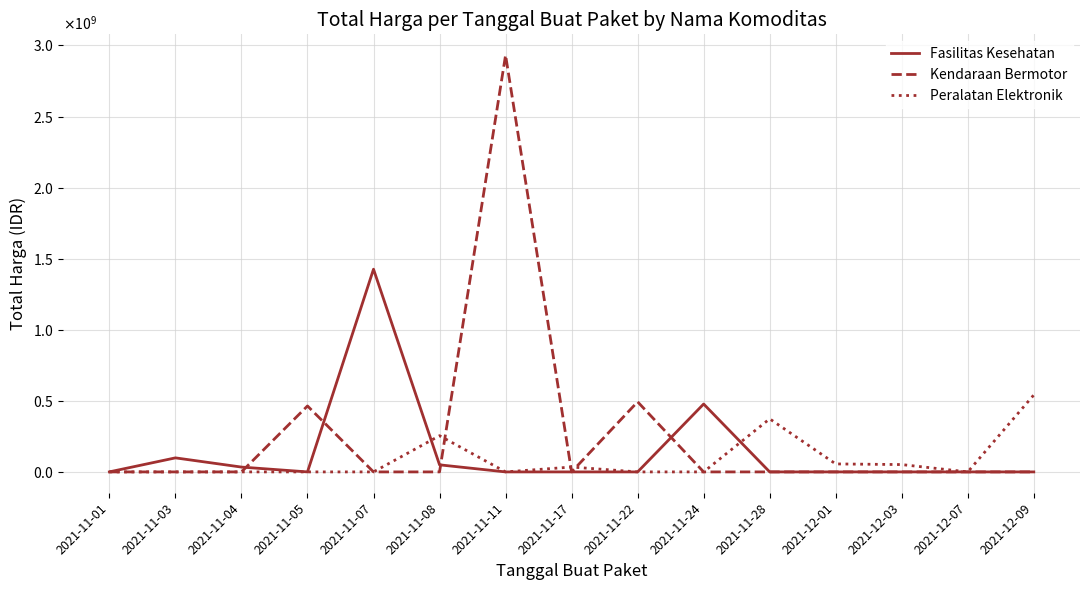

Rank the series by their average value, from highest to lowest.

Kendaraan Bermotor, Fasilitas Kesehatan, Peralatan Elektronik